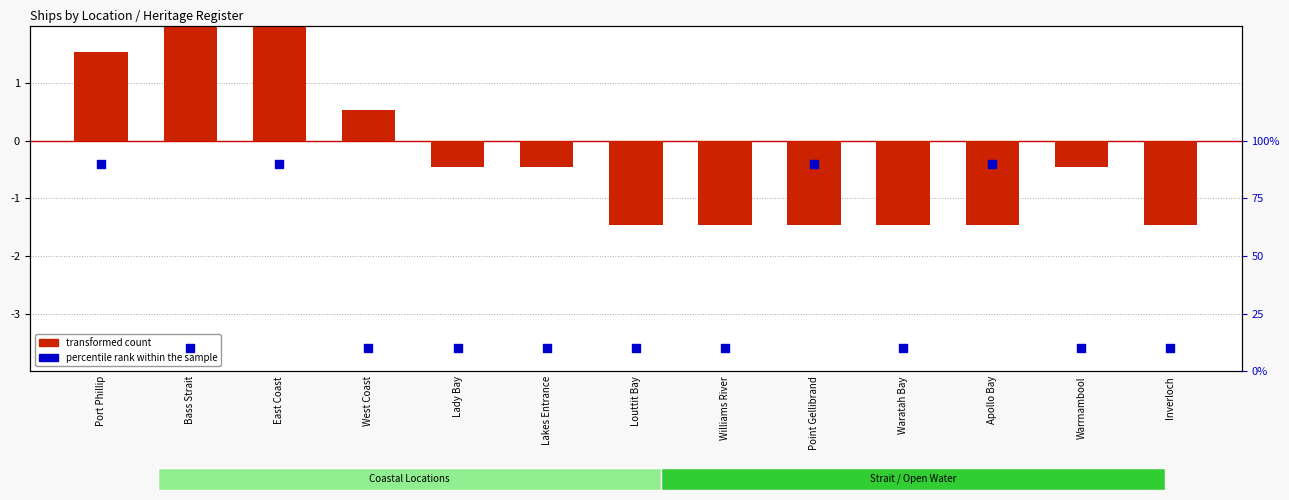

What are all the series names shown in the legend?

transformed count, percentile rank within the sample